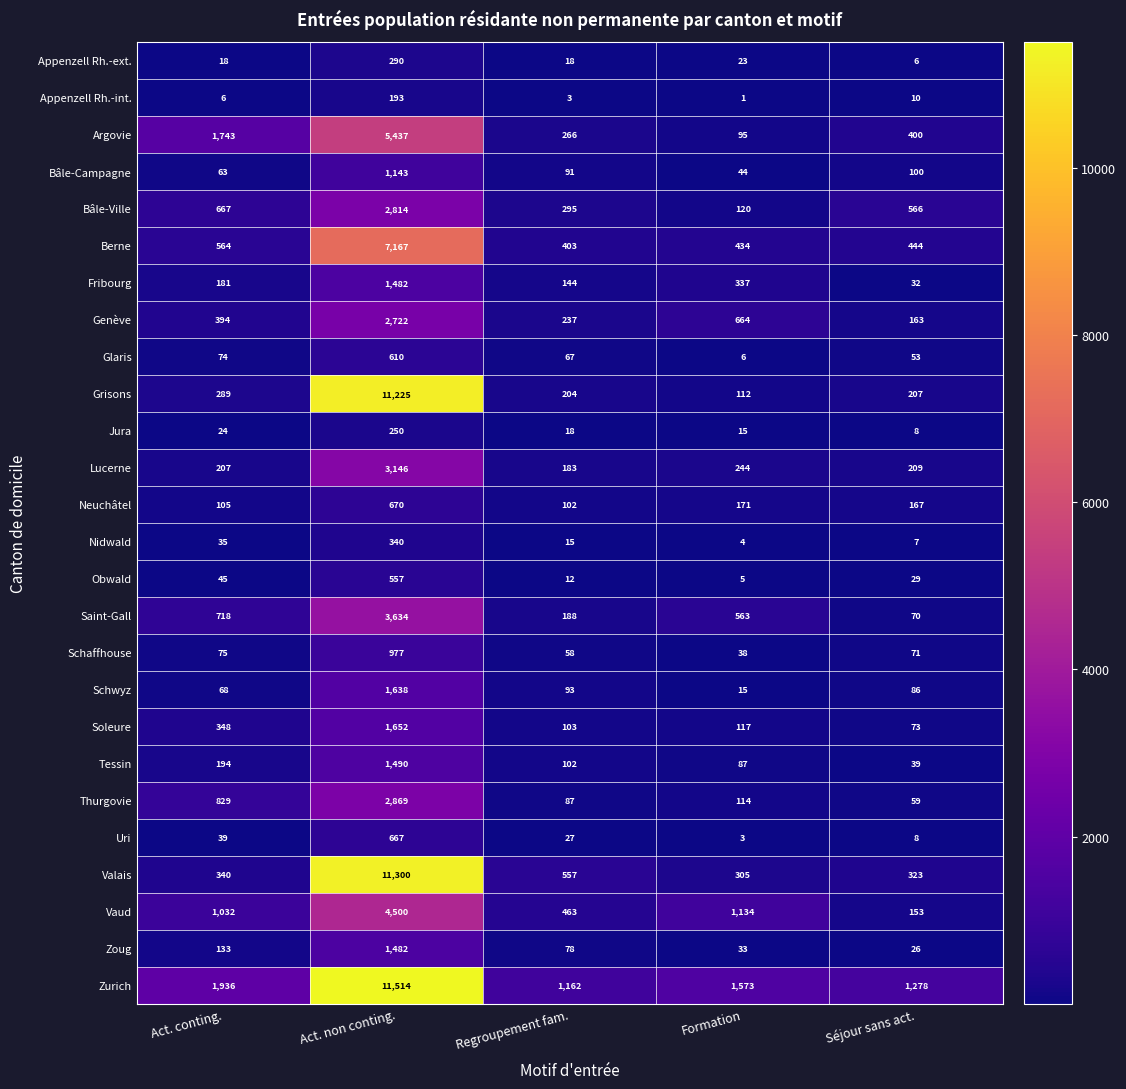

Which category has the lowest value in the Soleure series?

Séjour sans act.